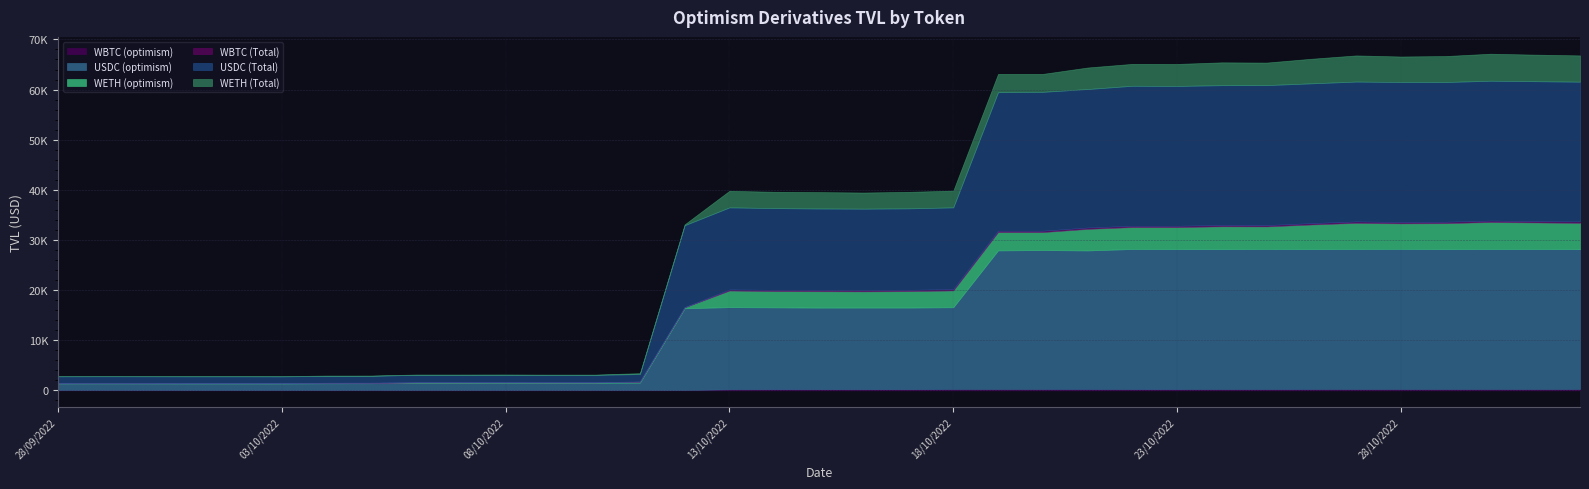

In WBTC (optimism), how many points are higher than both neighbors (excluding endpoints)?

8